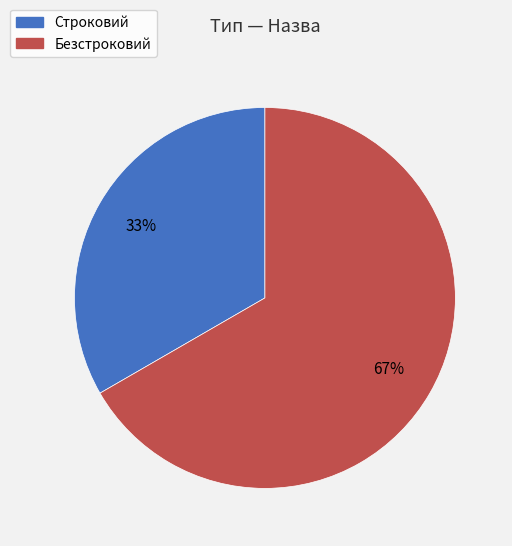

How many slices are in this pie chart?

2